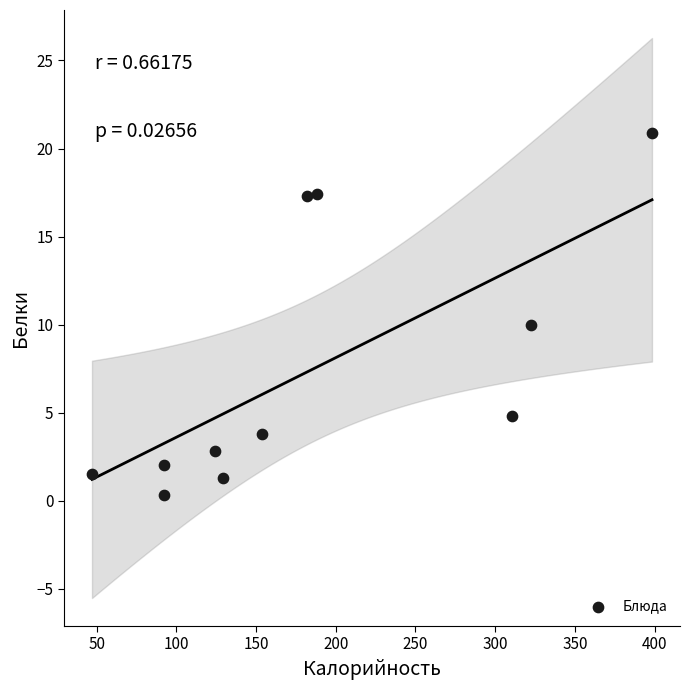

What is the average X value?

185.5